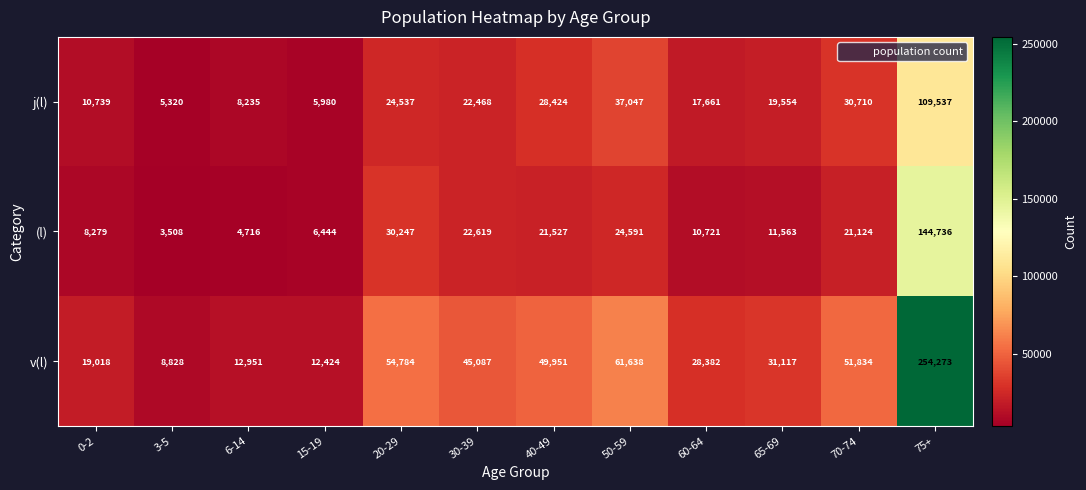

At which label does v(l) first exceed 45087?

20-29